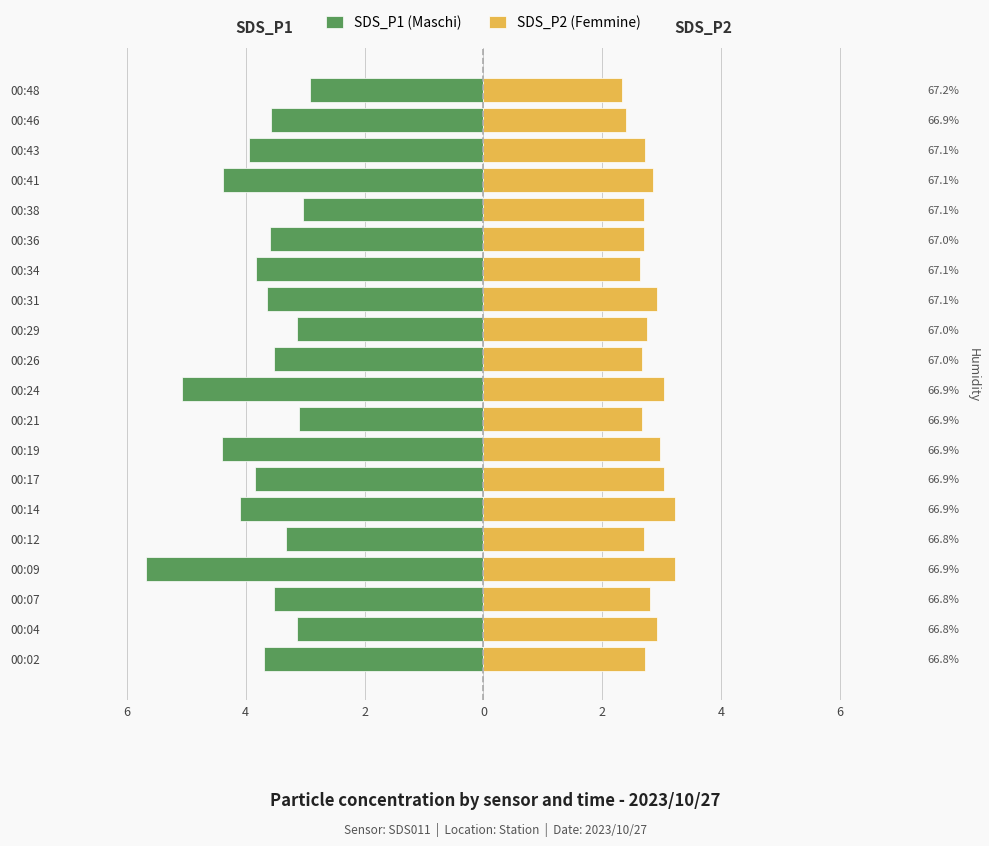

Count the number of categories in the chart.

20